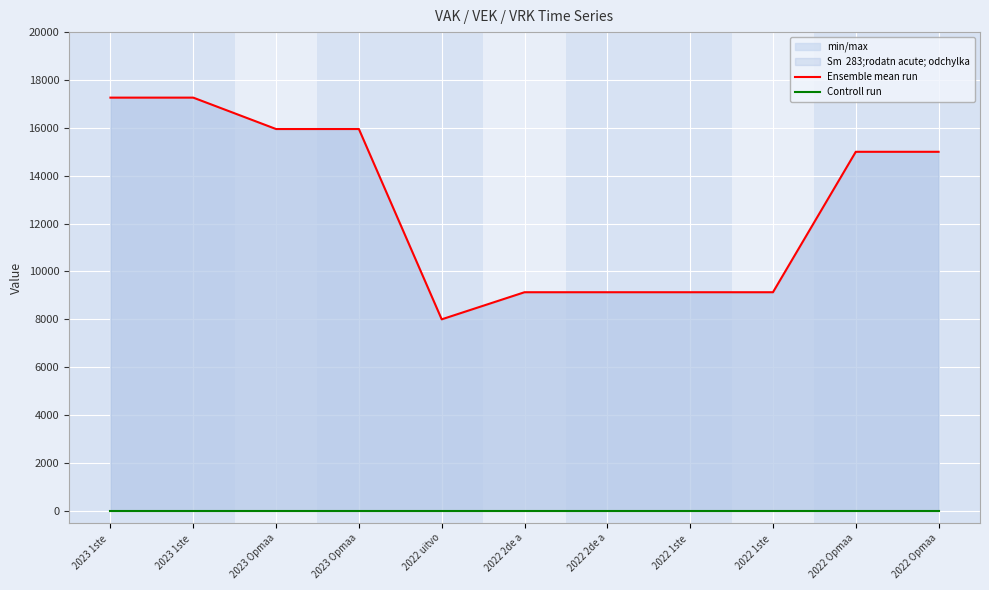

What is the value of the Ensemble mean run point at the 2nd from the left?

17263